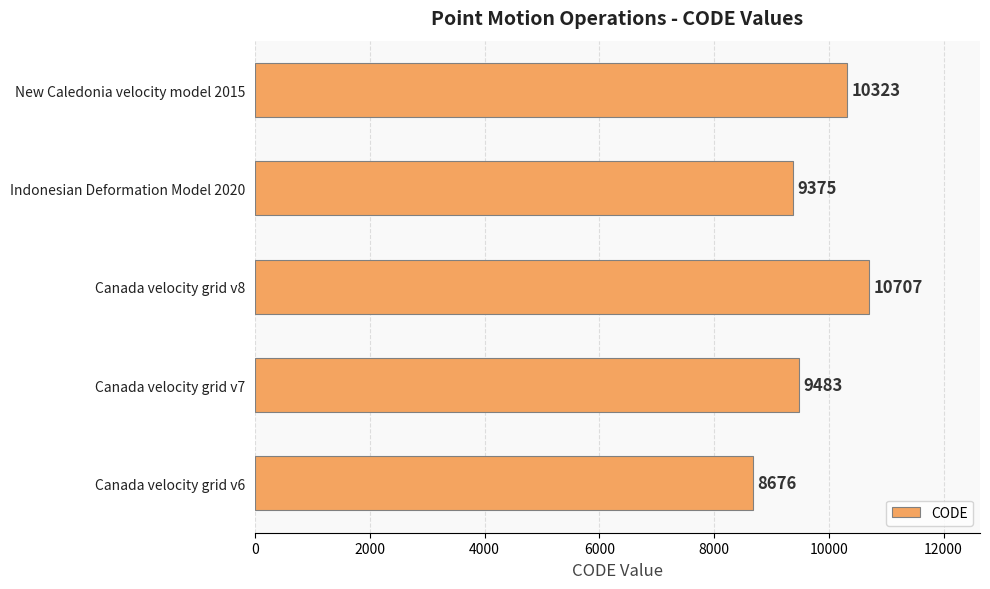

How many bars are there in total?

5